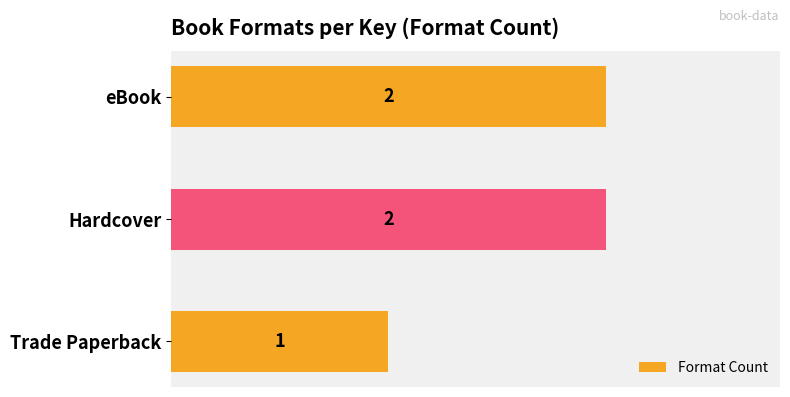

Which has a higher value, eBook or Trade Paperback?

eBook